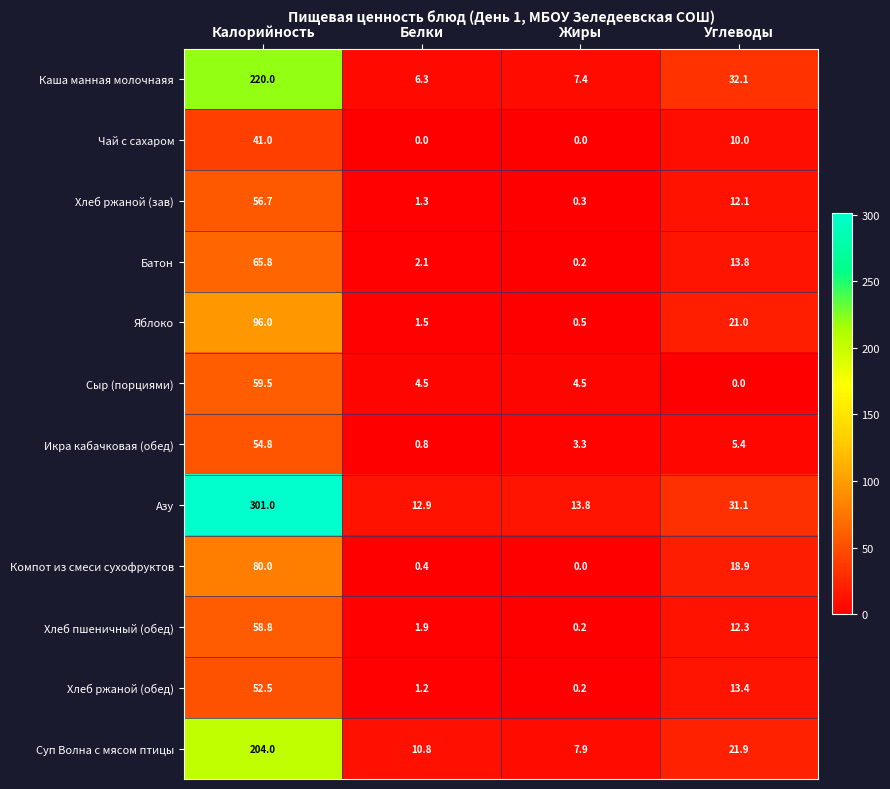

What is the average value of the Сыр (порциями) series?

17.1